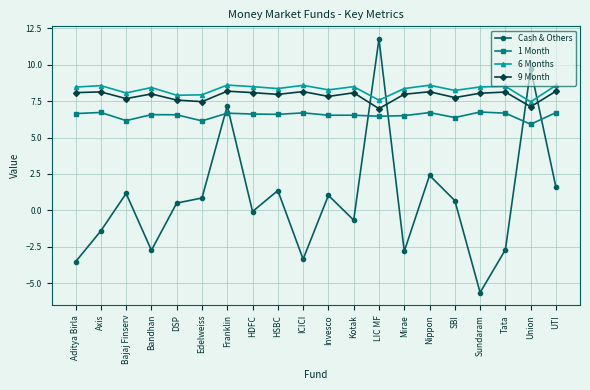

What is the total value across all series at Franklin?

30.6